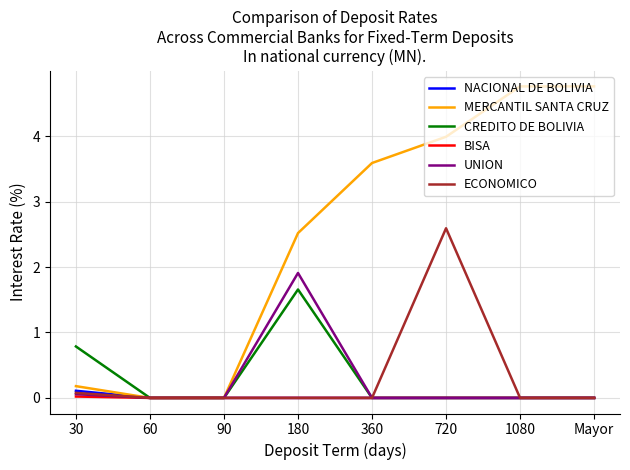

What position from the right is 90?

6